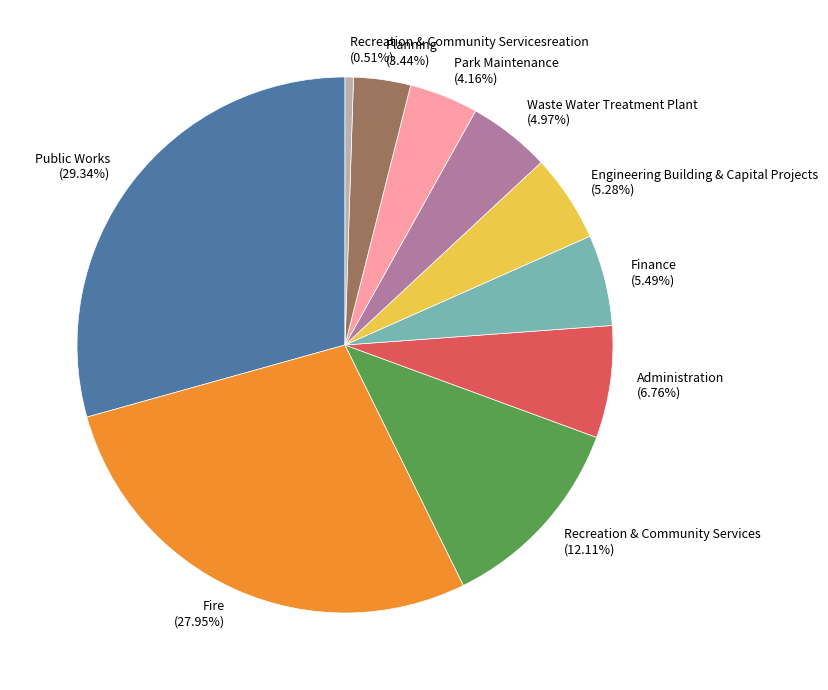

Is Planning the majority of the pie?

No